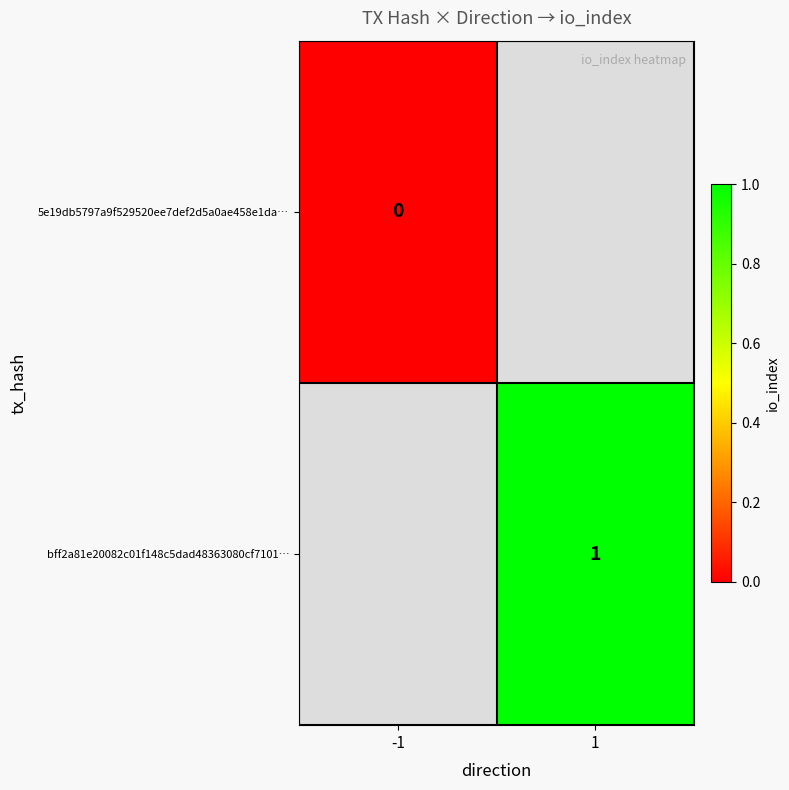

True or false: bff2a81e20082c01f148c5dad48363080cf7101… has a value of 2 at 1.

False